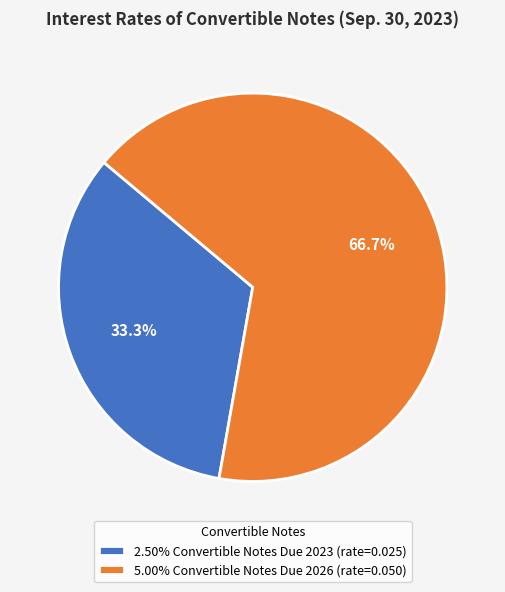

Does any single category account for the majority?

Yes